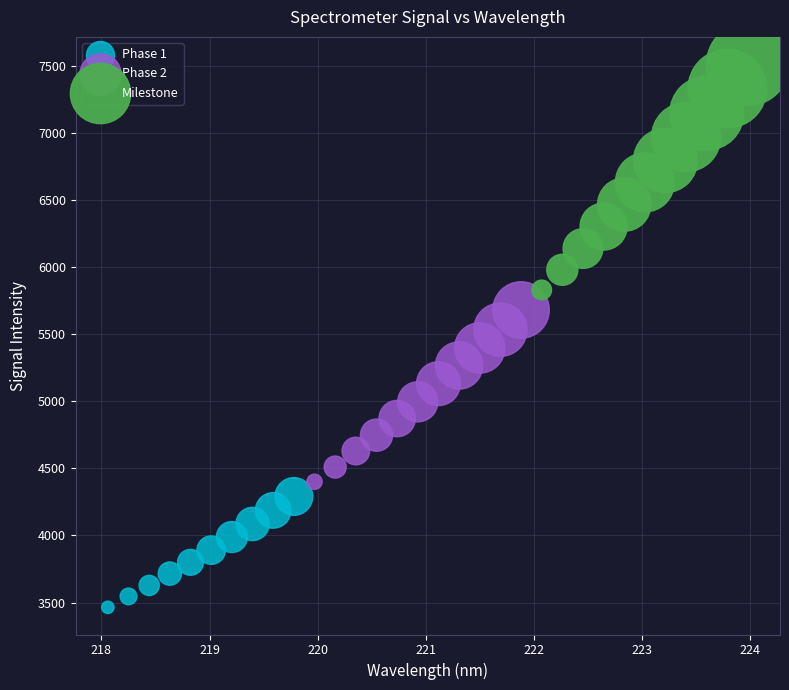

Which series reaches the minimum Y coordinate?

Phase 1